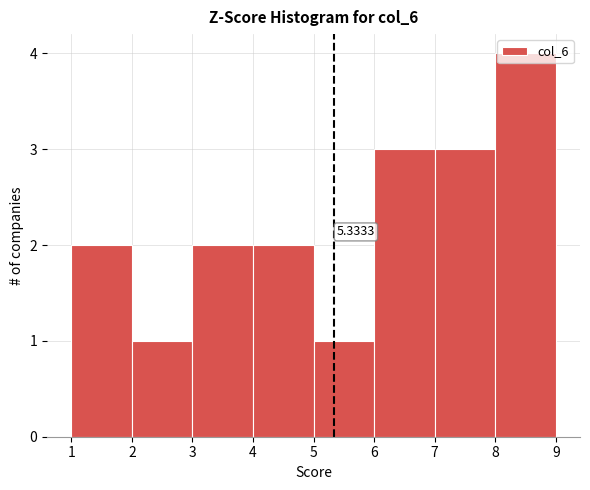

Which range on the x-axis has the tallest bar?

8 to 9